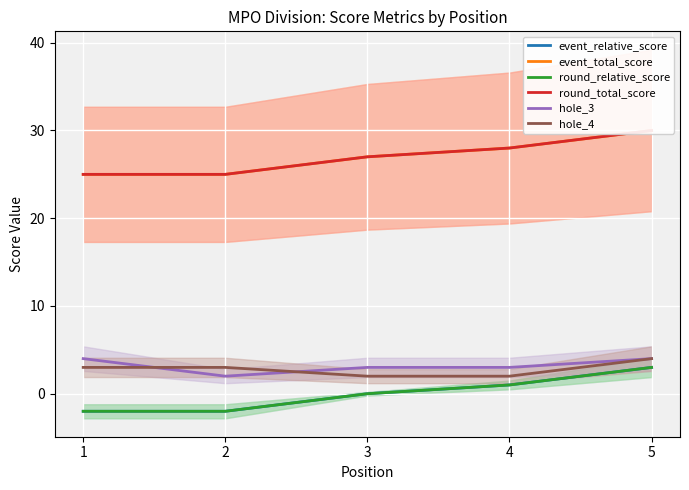

What is the value of the round_relative_score point at the 2nd from the left?

-2